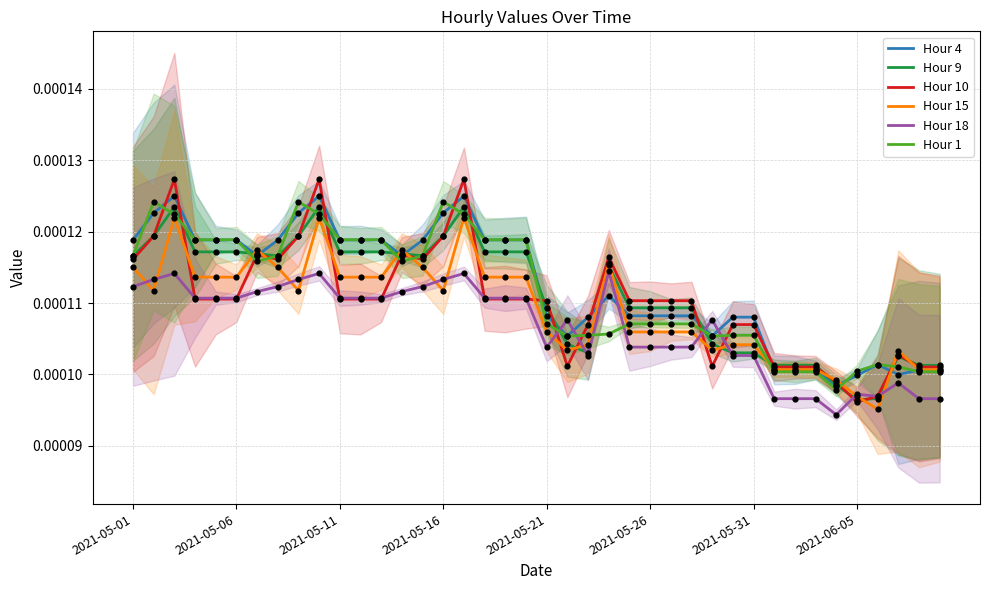

What are all the series names shown in the legend?

Hour 4, Hour 9, Hour 10, Hour 15, Hour 18, Hour 1